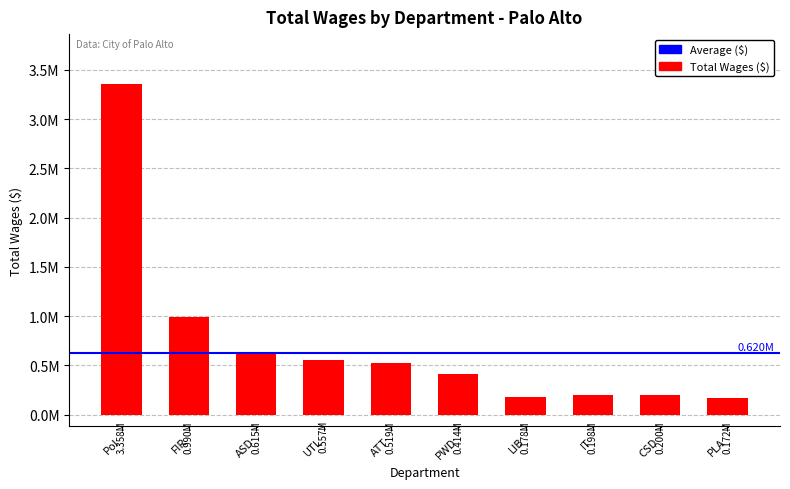

Where does the data first go above 519282?

Pol